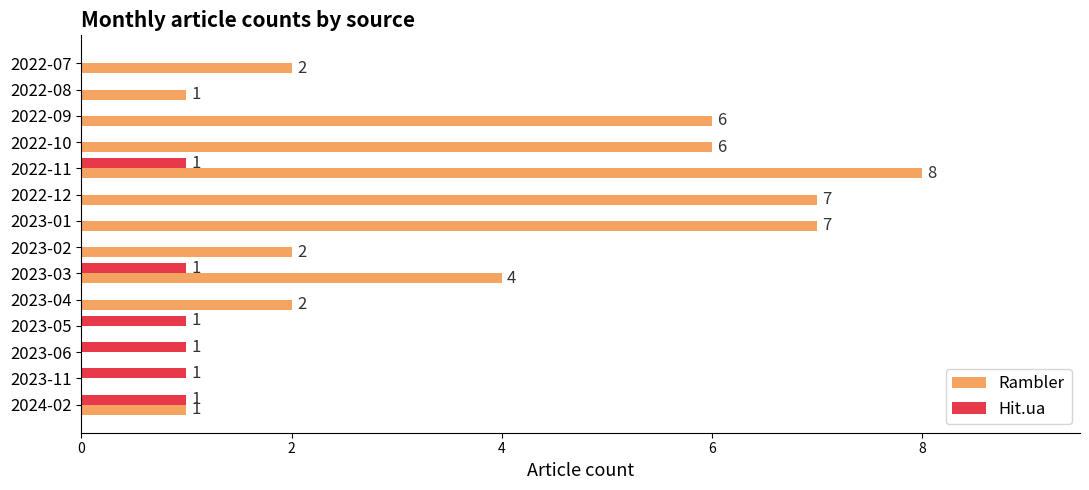

At which category is the sum across all series the highest?

2022-11